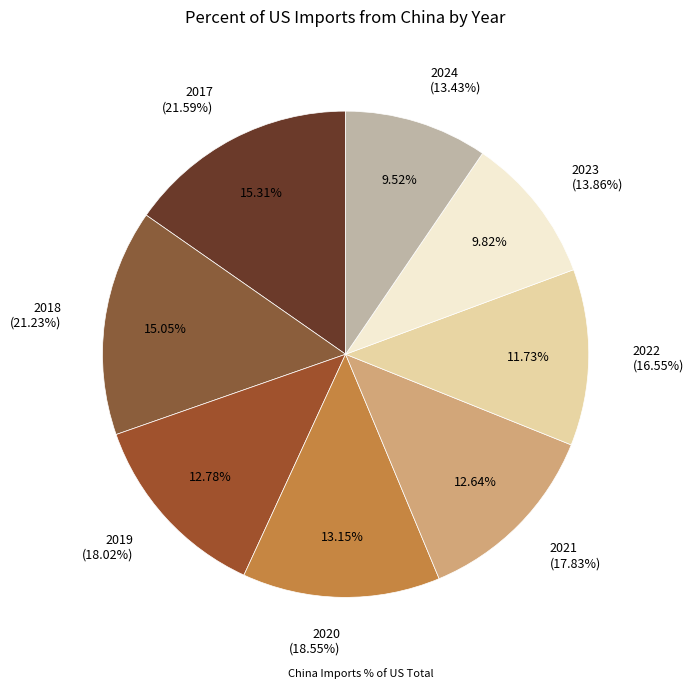

What percentage is the 2018 slice, to the nearest percent?

15%